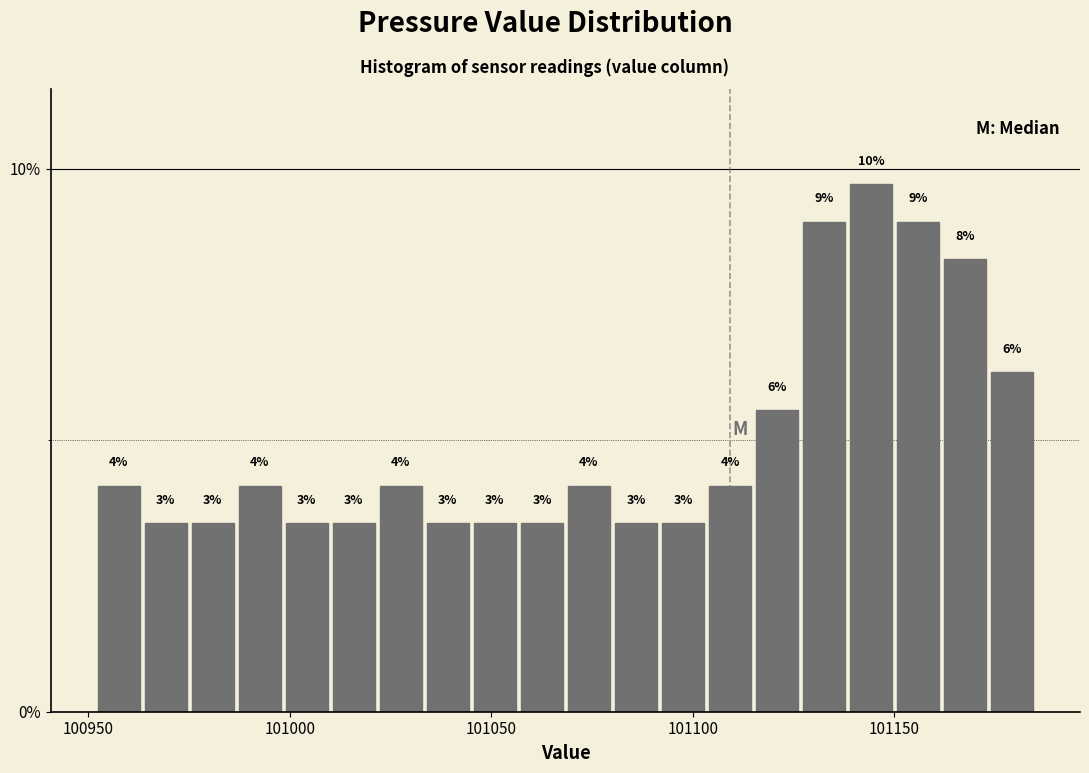

Around what value on the x-axis is the tallest bar? Give the approximate position of its centre, as read against the axis.

101145